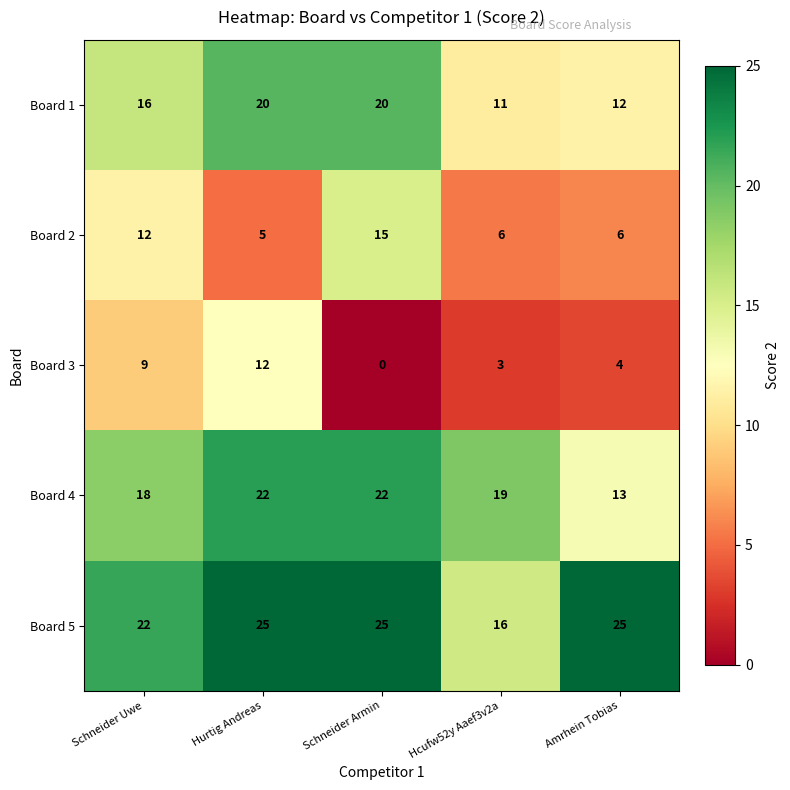

How many distinct data groups are displayed?

5